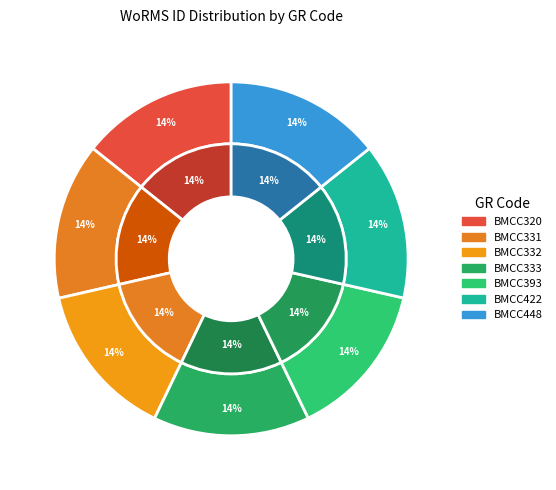

Which has a higher value, Synedra sp. (BMCC331) or Asterionella formosa (BMCC393)?

Synedra sp. (BMCC331)